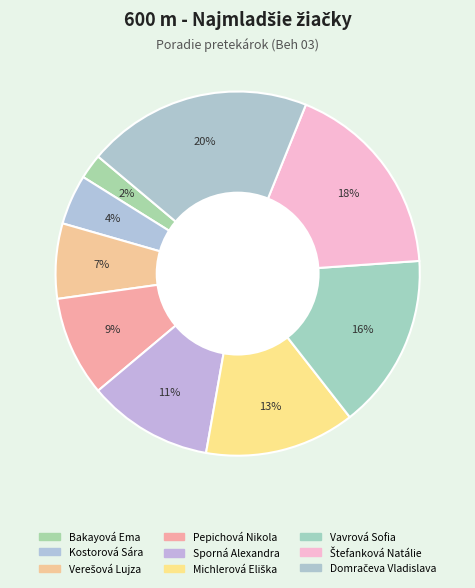

Count the number of slices in the pie.

9